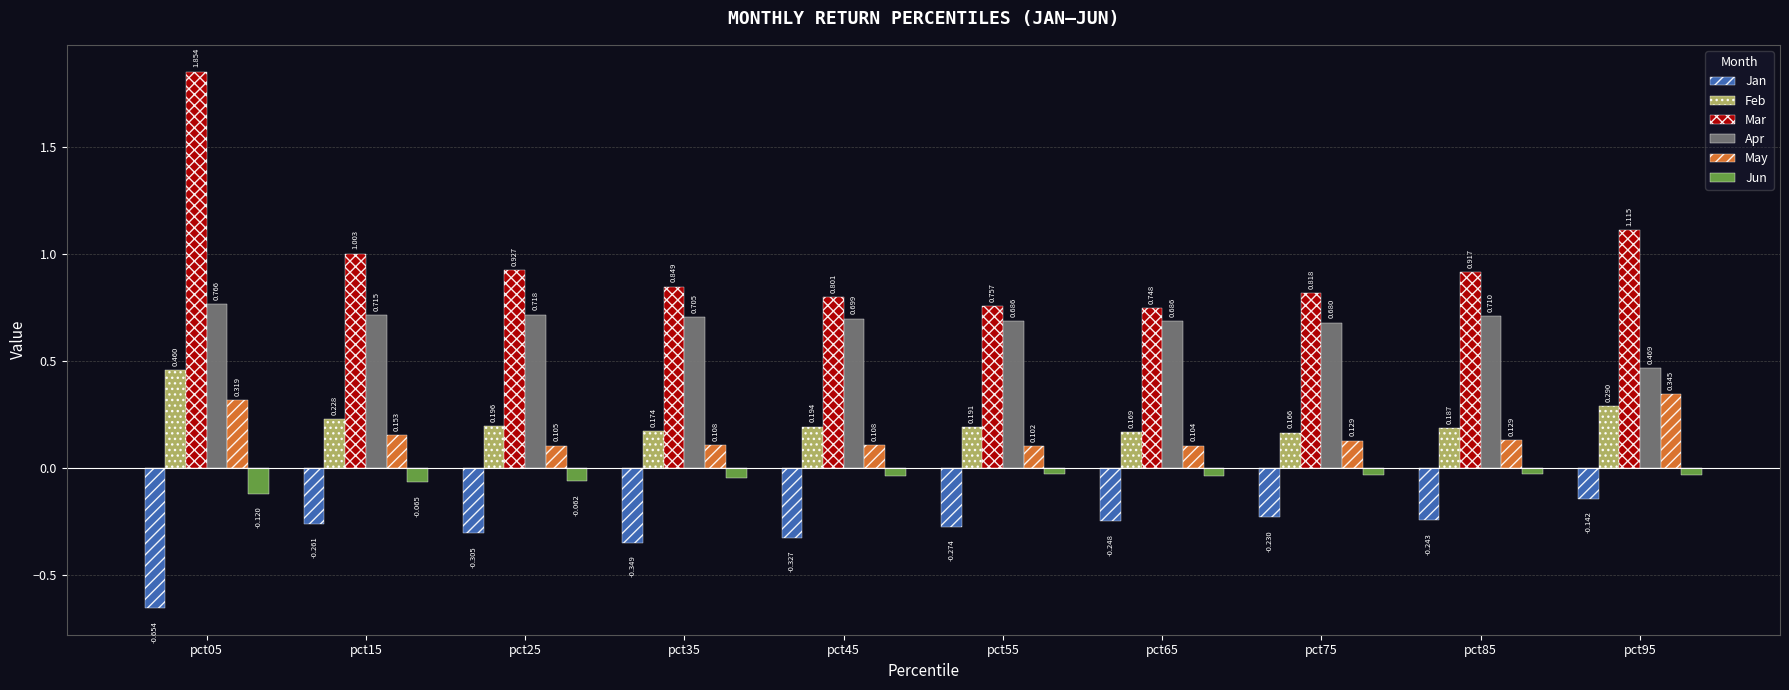

Between pct55 and pct75, which series saw the biggest shift?

Mar